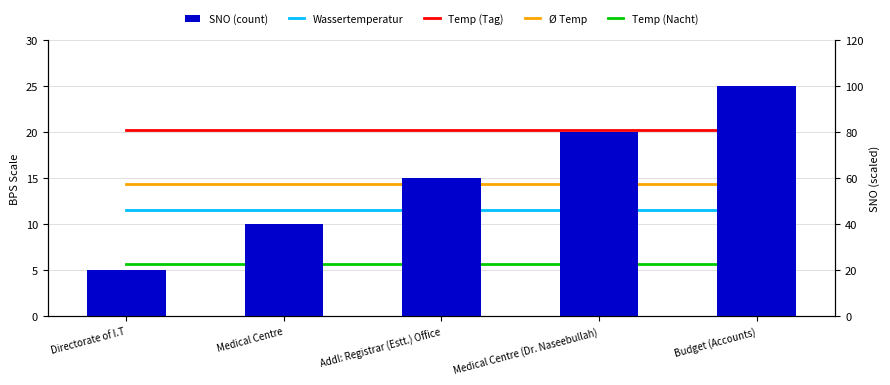

What is the sum of all values?

300